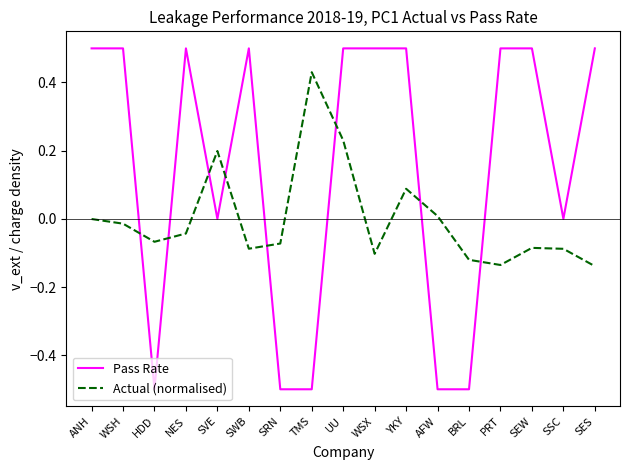

Is the value of Actual (normalised) at SSC greater than the value of Pass Rate at BRL?

Yes